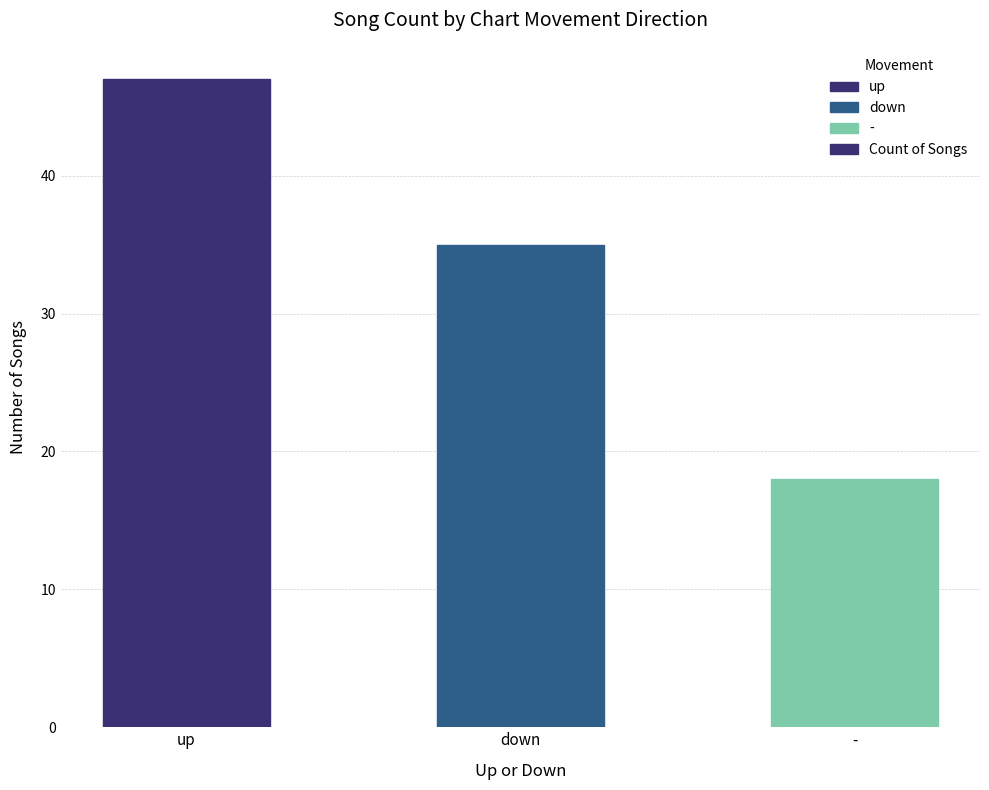

What value does the data have at -?

18